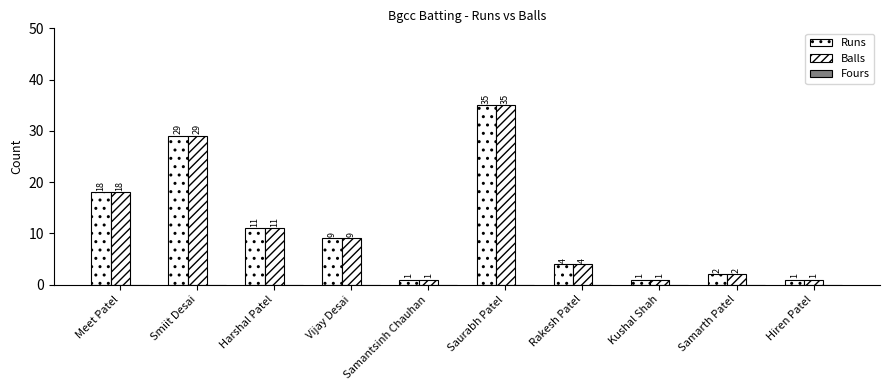

Rank the series at Samantsinh Chauhan from highest to lowest value.

Runs, Balls, Fours